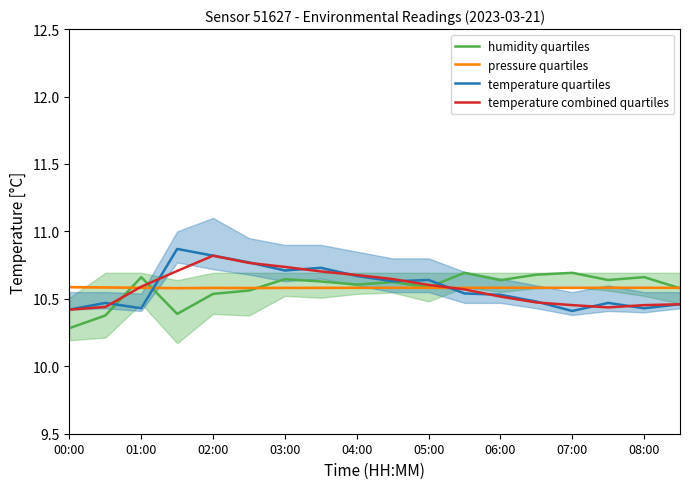

Which category has the highest value in the temperature combined quartiles series?

02:00